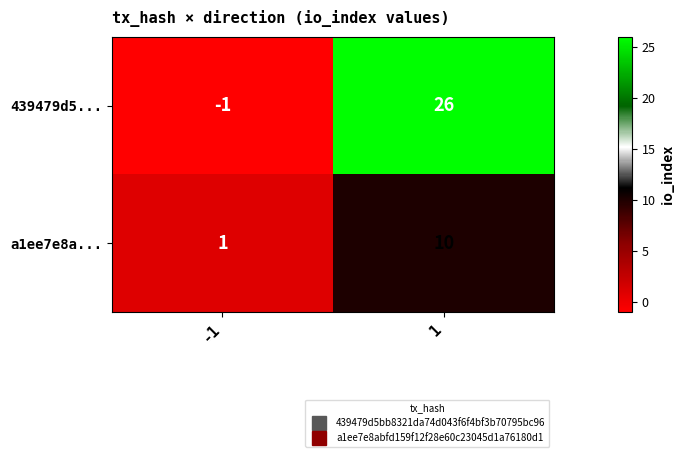

How many data points does each series have?

2